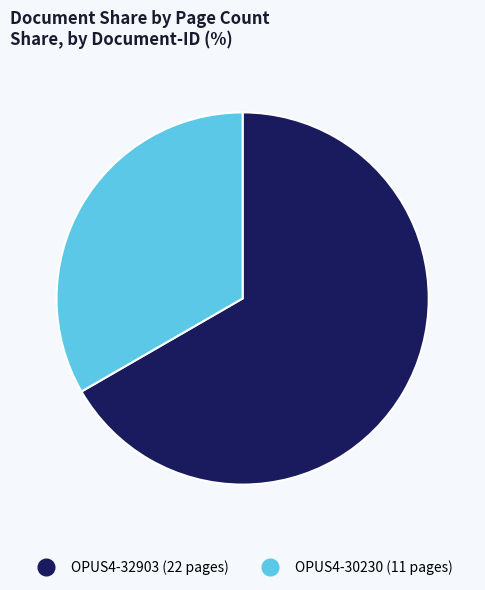

Combined, do OPUS4-32903 and OPUS4-30230 account for over 50%?

Yes